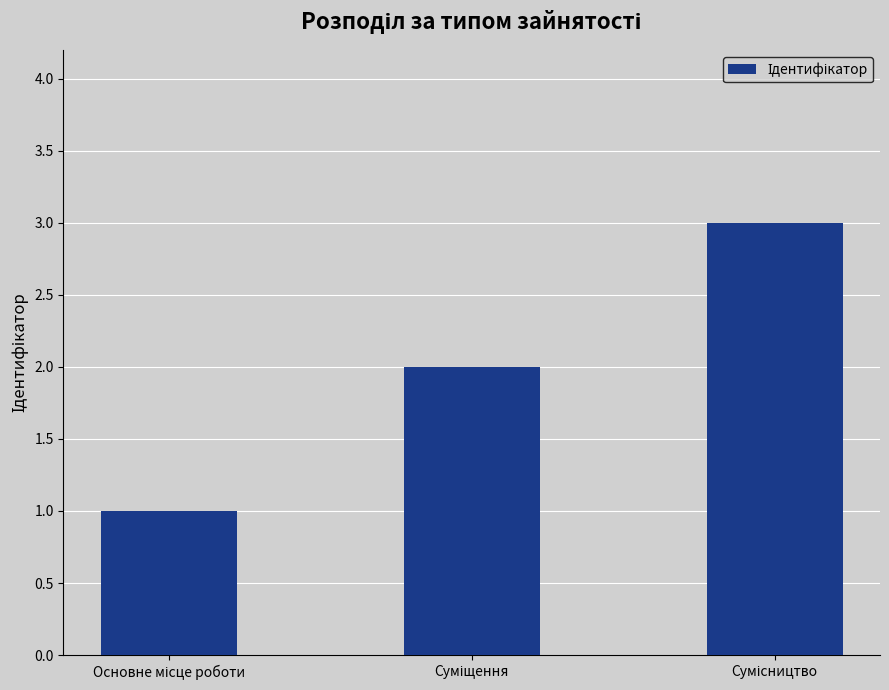

Does the chart contain any negative values?

No